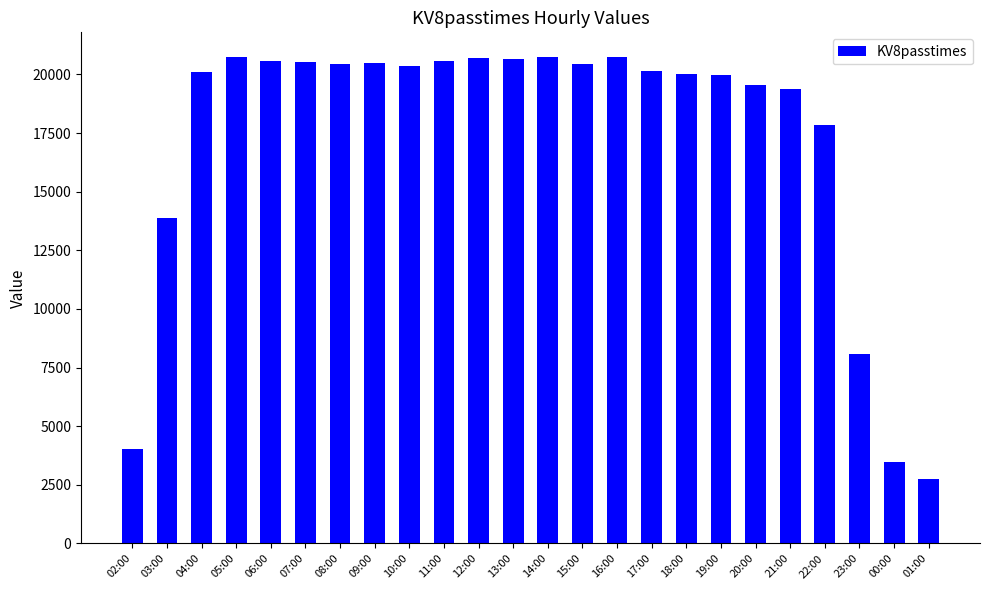

What is the value of the 12th bar from the left?

20659